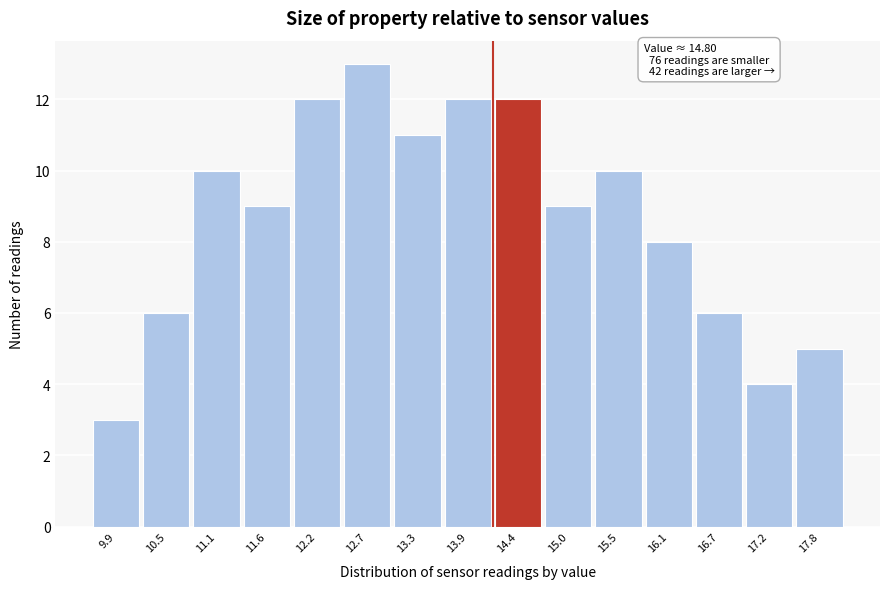

Reading right to left, what are all the values shown in this chart?

17.8=5	17.2=4	16.7=6	16.1=8	15.5=10	15.0=9	14.4=12	13.9=12	13.3=11	12.7=13	12.2=12	11.6=9	11.1=10	10.5=6	9.9=3